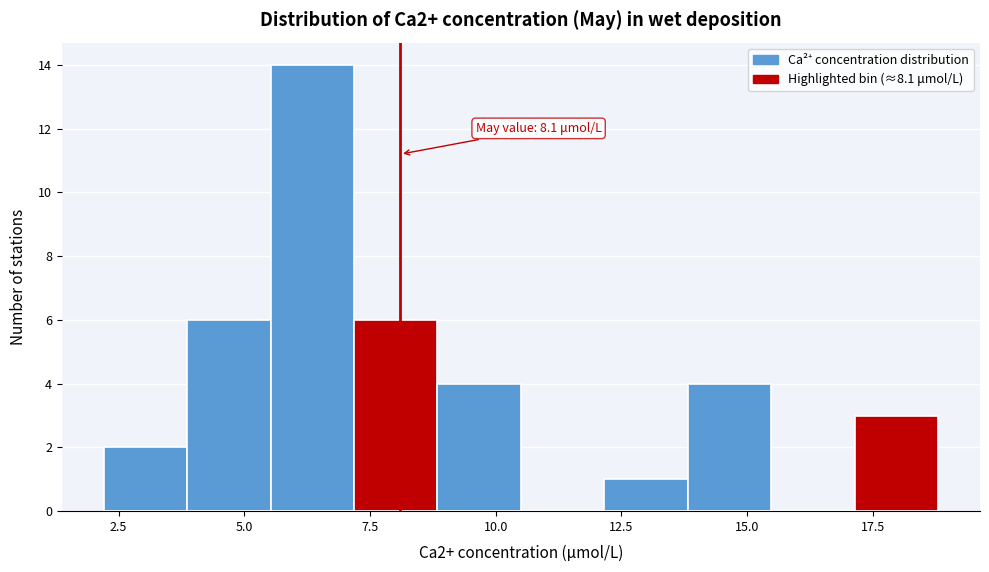

Read against the x-axis, roughly where is the centre of the tallest bar?

6.5